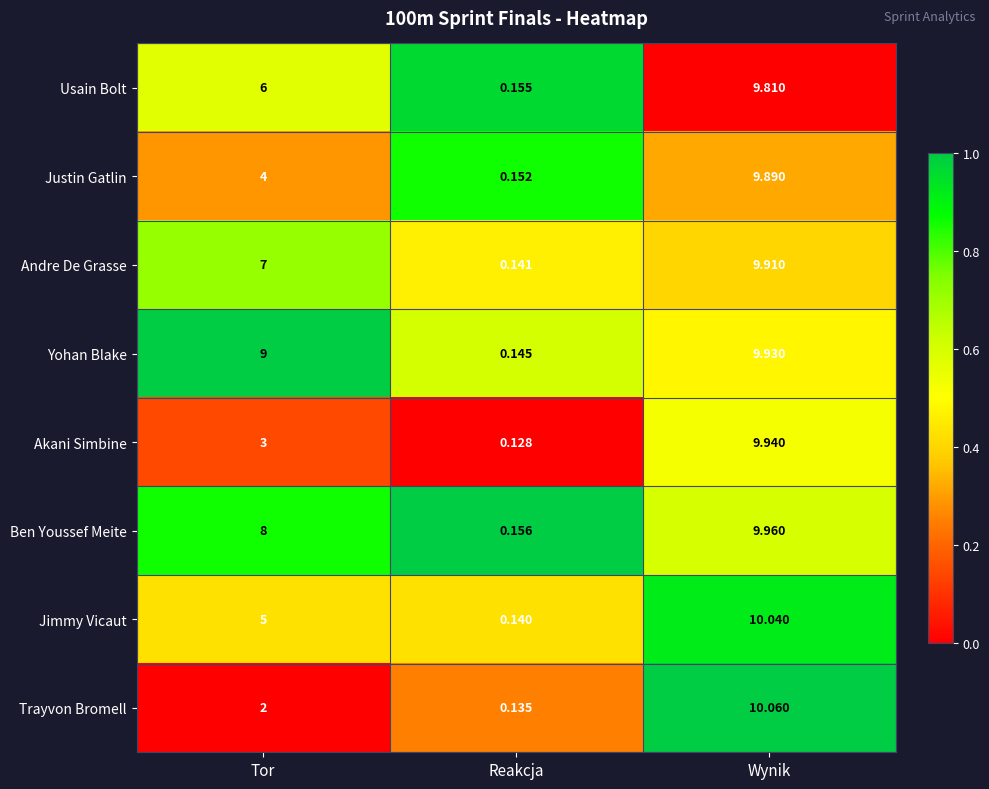

Which series has the widest spread of values?

Trayvon Bromell